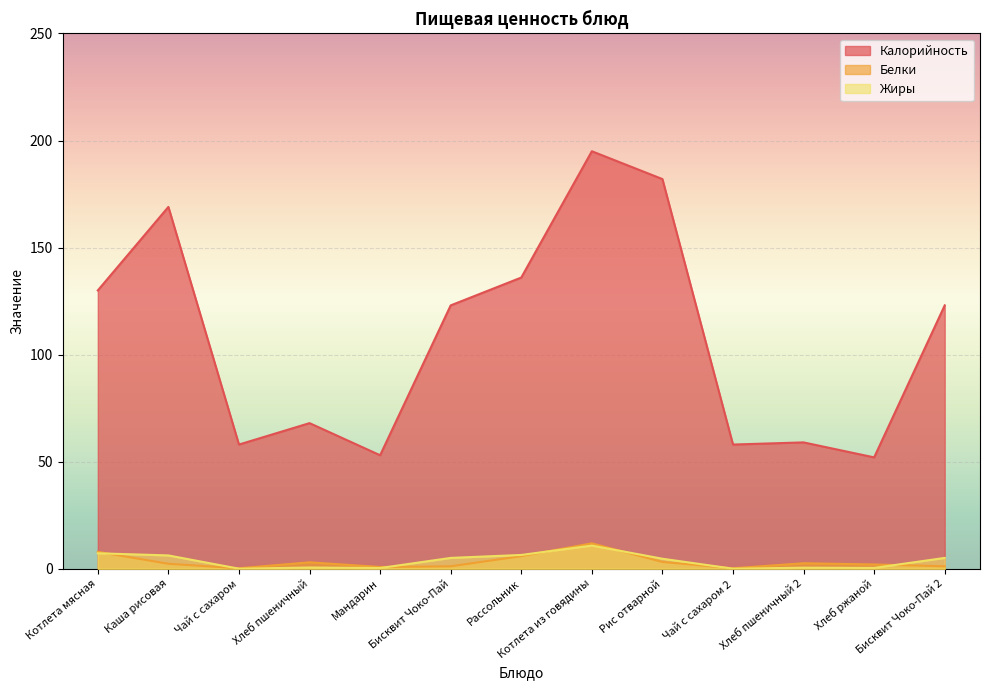

At which category is the sum across all series the highest?

Котлета из говядины